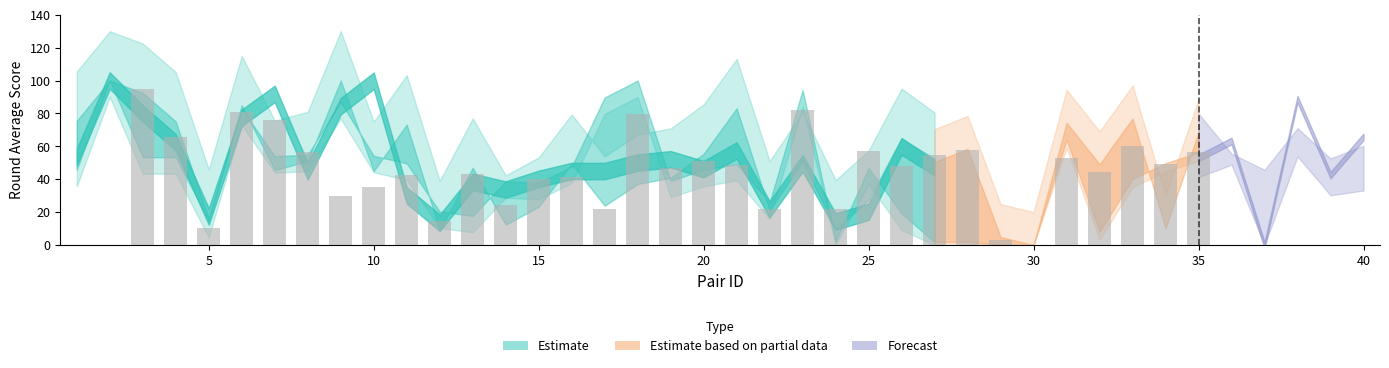

What is the maximum value shown in the chart?

95.1